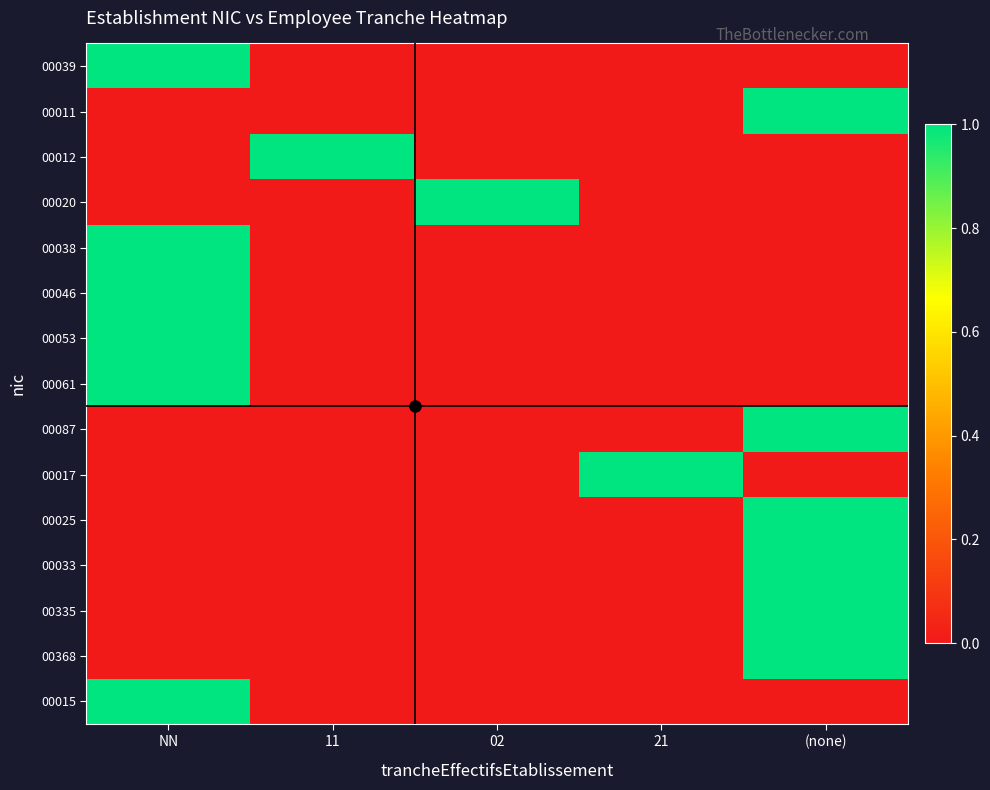

Reading left to right, transcribe all the data shown in this chart.

00039: NN=1	11=0	02=0	21=0	(none)=0
00011: NN=0	11=0	02=0	21=0	(none)=1
00012: NN=0	11=1	02=0	21=0	(none)=0
00020: NN=0	11=0	02=1	21=0	(none)=0
00038: NN=1	11=0	02=0	21=0	(none)=0
00046: NN=1	11=0	02=0	21=0	(none)=0
00053: NN=1	11=0	02=0	21=0	(none)=0
00061: NN=1	11=0	02=0	21=0	(none)=0
00087: NN=0	11=0	02=0	21=0	(none)=1
00017: NN=0	11=0	02=0	21=1	(none)=0
00025: NN=0	11=0	02=0	21=0	(none)=1
00033: NN=0	11=0	02=0	21=0	(none)=1
00335: NN=0	11=0	02=0	21=0	(none)=1
00368: NN=0	11=0	02=0	21=0	(none)=1
00015: NN=1	11=0	02=0	21=0	(none)=0